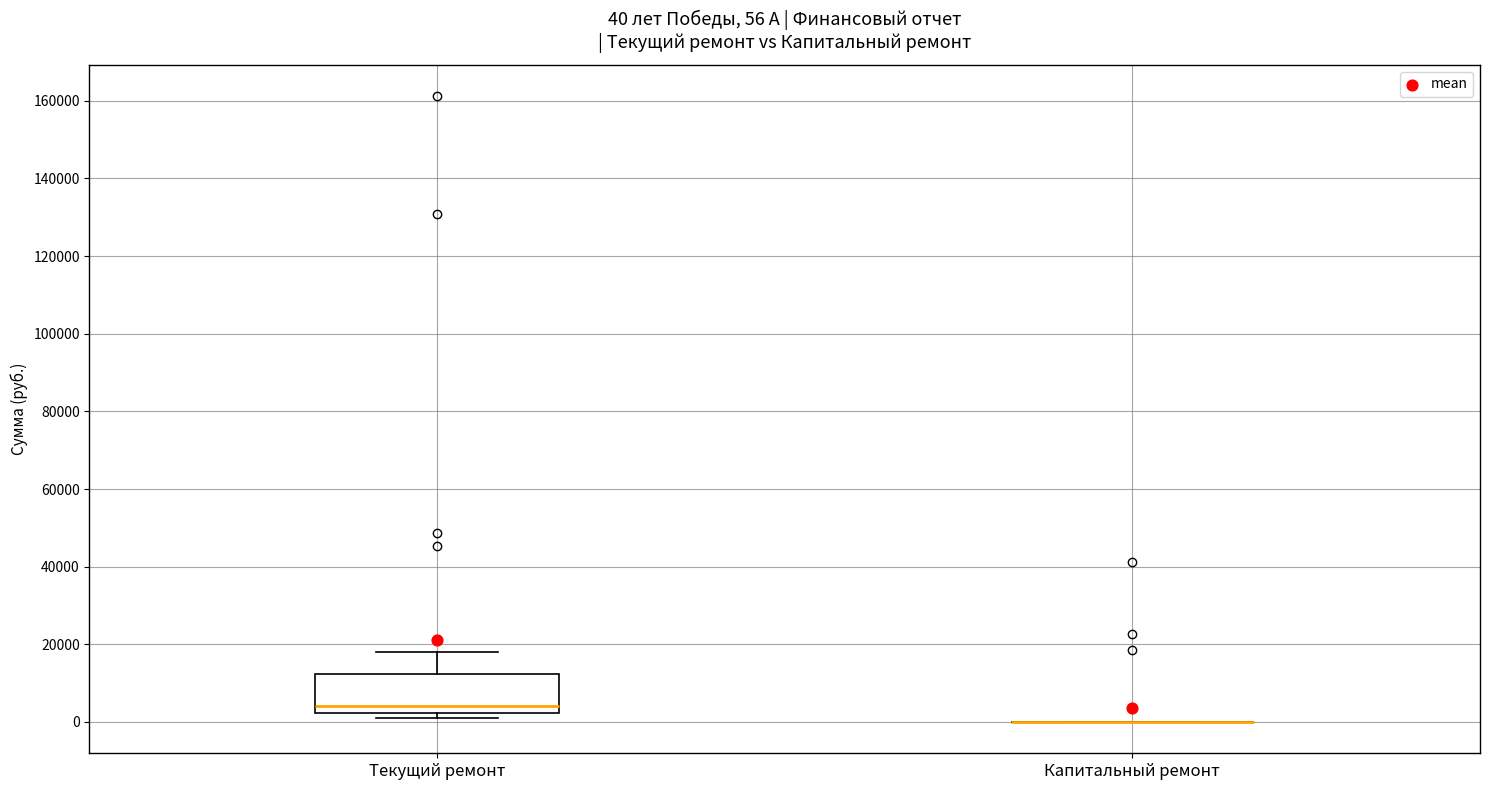

Which box is the tallest, from its lower edge to its upper edge?

Текущий ремонт